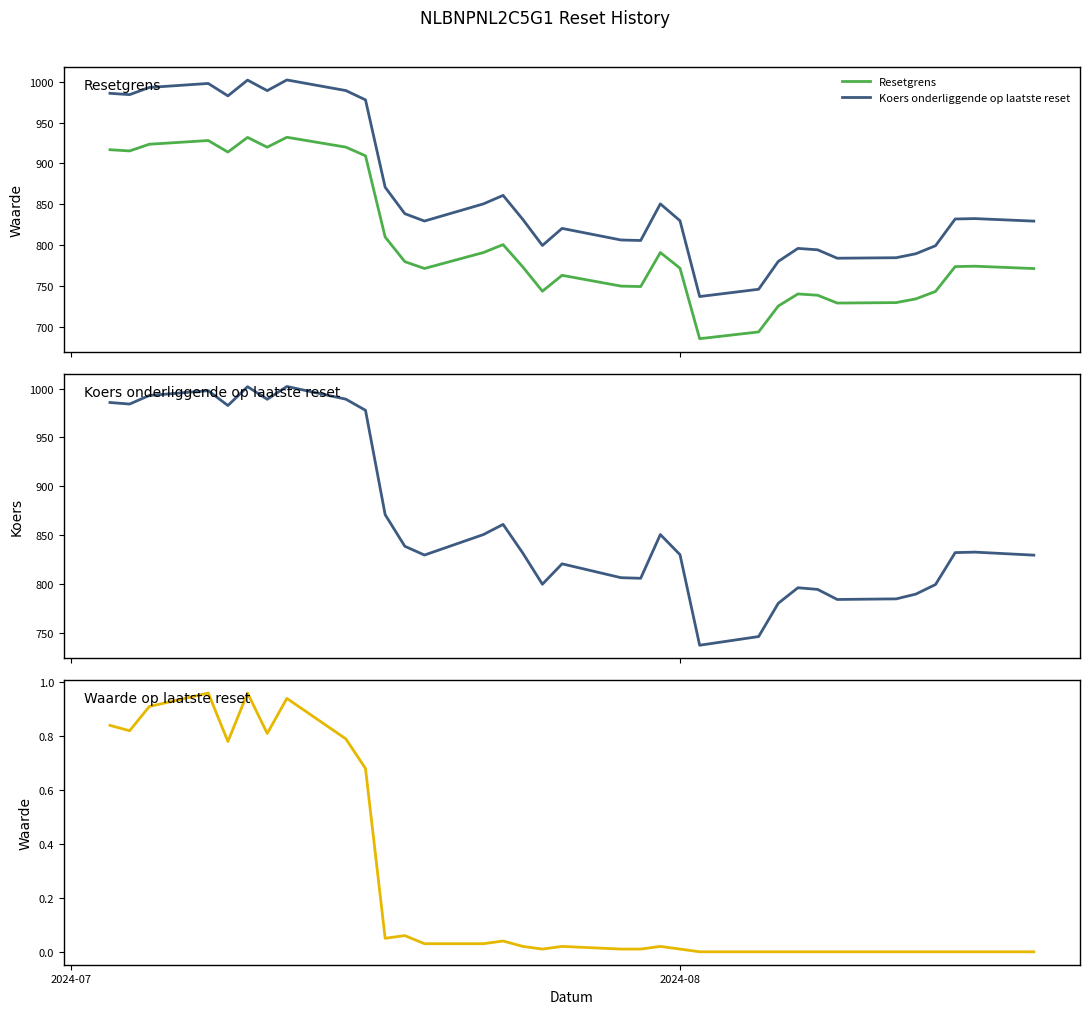

Which series has the largest range (max minus min)?

Koers onderliggende op laatste reset